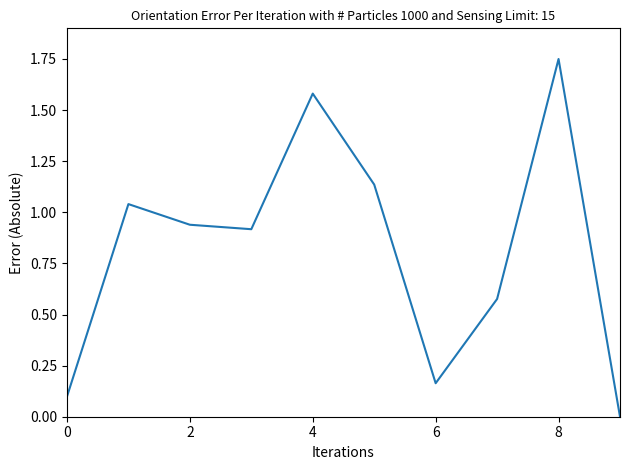

How many lines are shown in the chart?

1